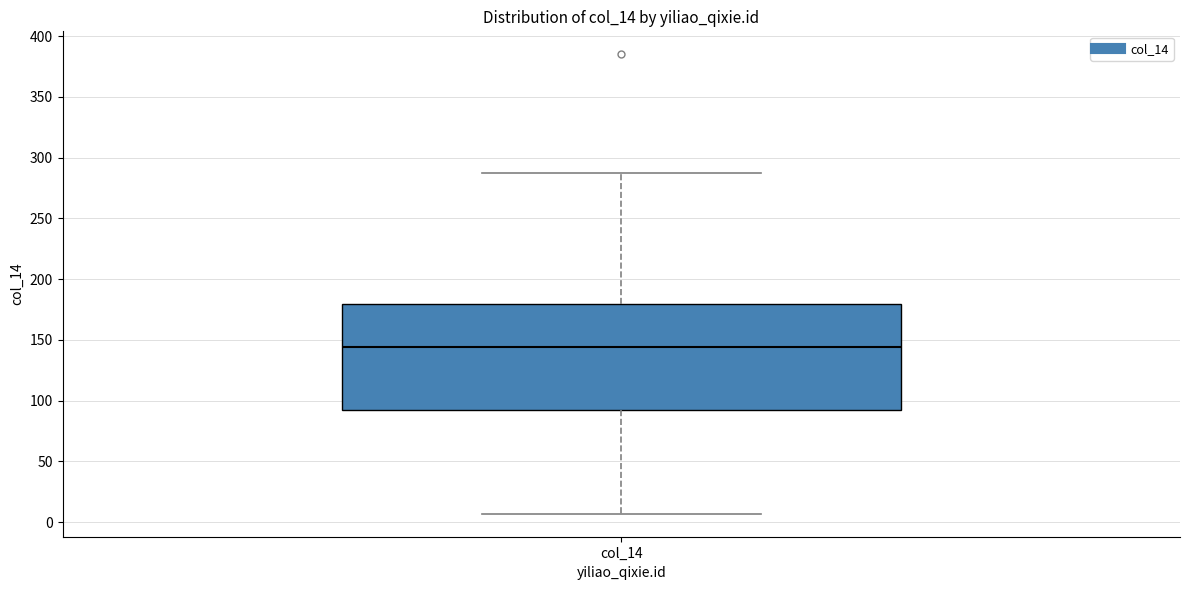

Transcribe this box plot: give where the median line is, the range the box spans, and where the two whiskers end, as read against the y-axis. The values are not printed on the chart, so give them approximately, as read against the axis.

median 145, box 95 to 180, whiskers 5 to 285